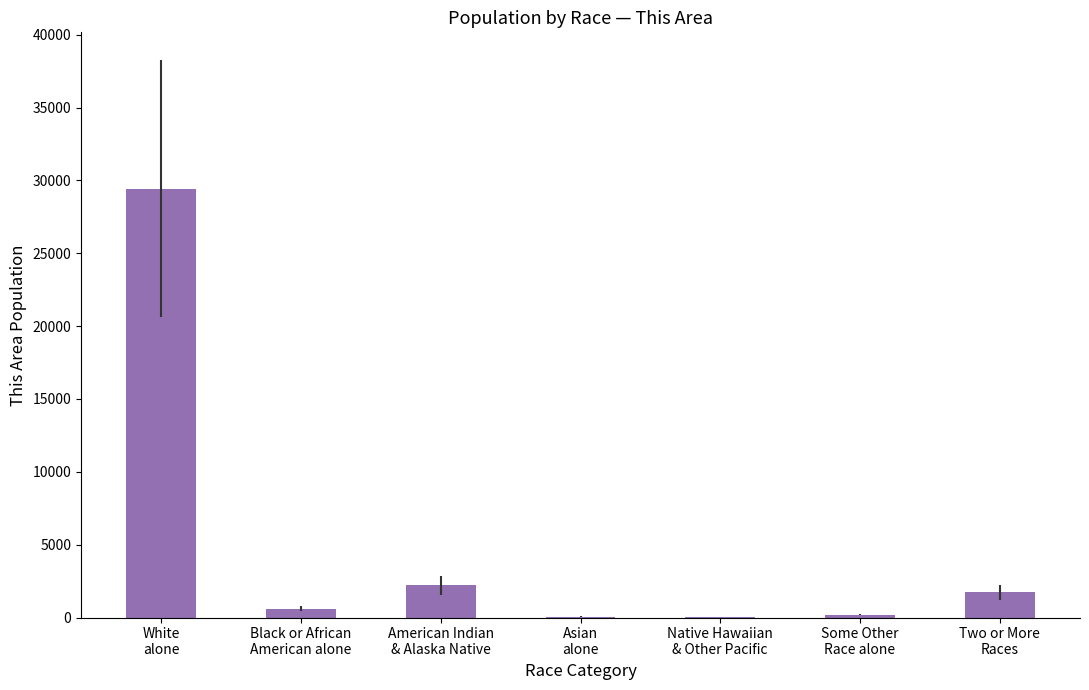

What is the greatest value displayed?

29426